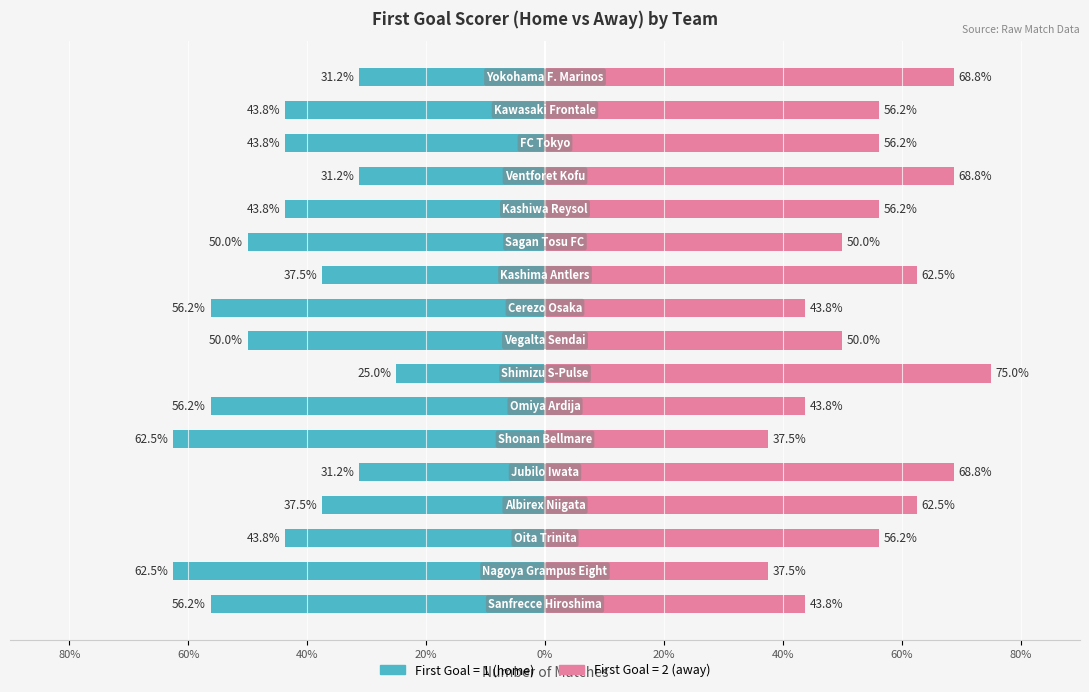

What is the label of the 7th bar from the right?

Kashima Antlers